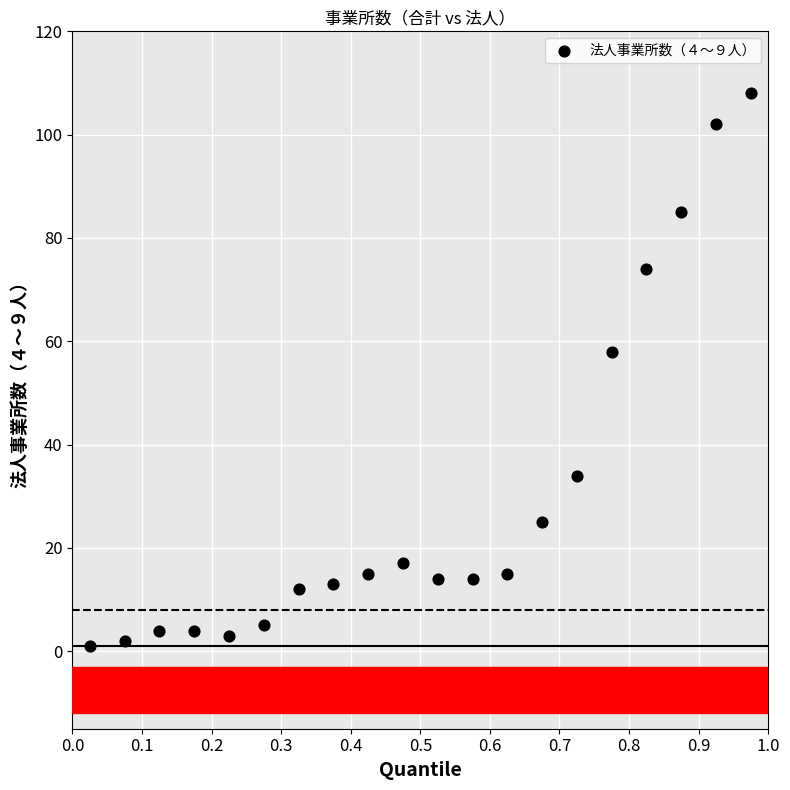

What Y value in the scatter plot is closest to 54?

58